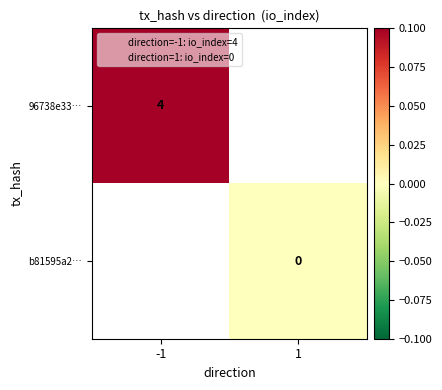

Count the number of data series in this chart.

2